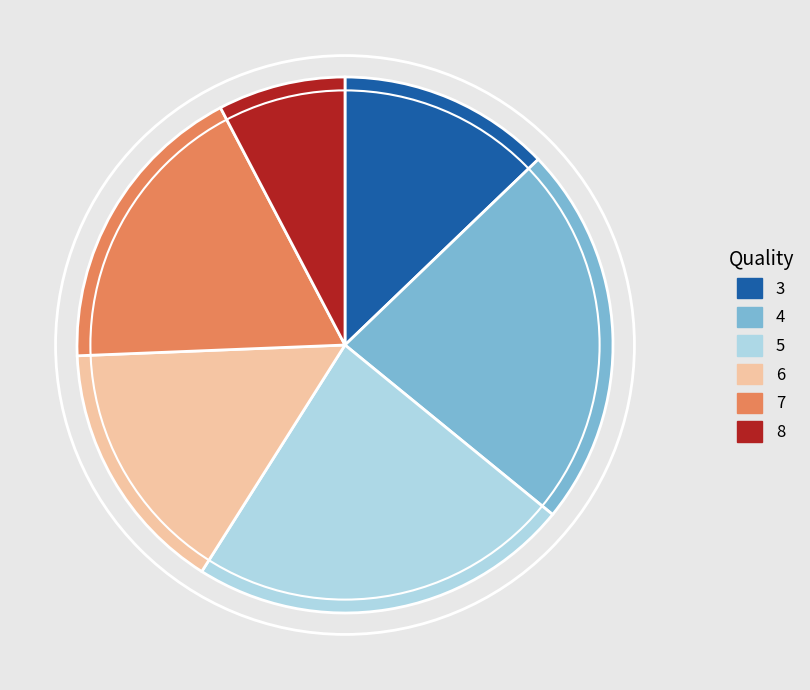

Between 4 and 7, which is larger?

4